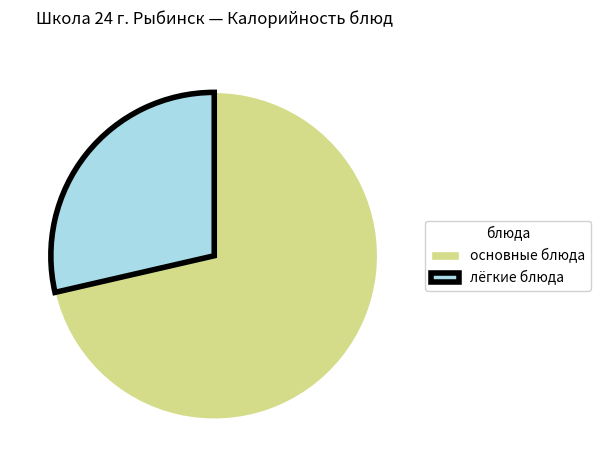

What is the majority slice?

основные блюда